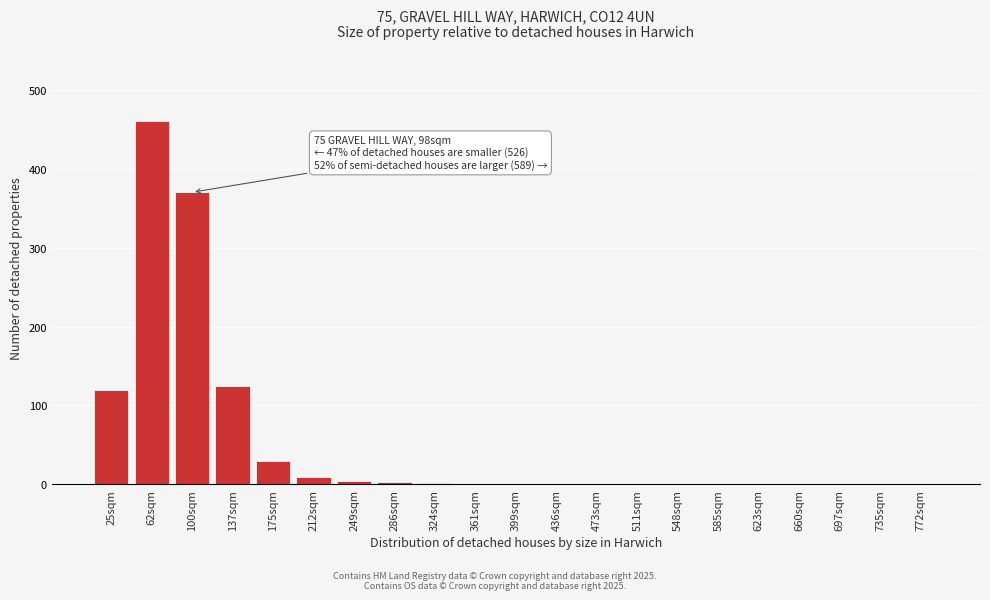

True or false: the data shows 120 at 25sqm.

True